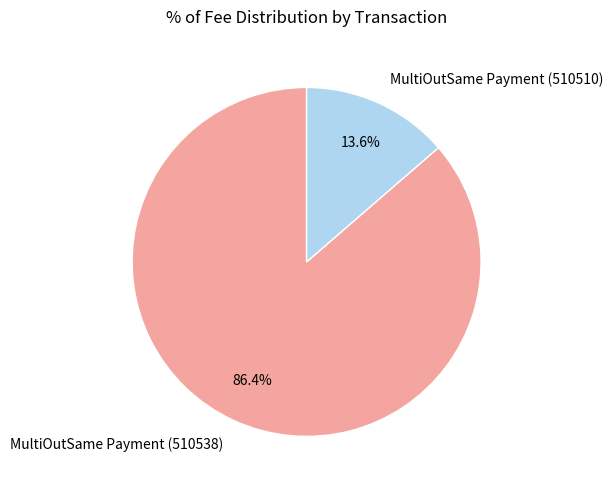

Which slice is the smallest?

MultiOutSame Payment (510510)